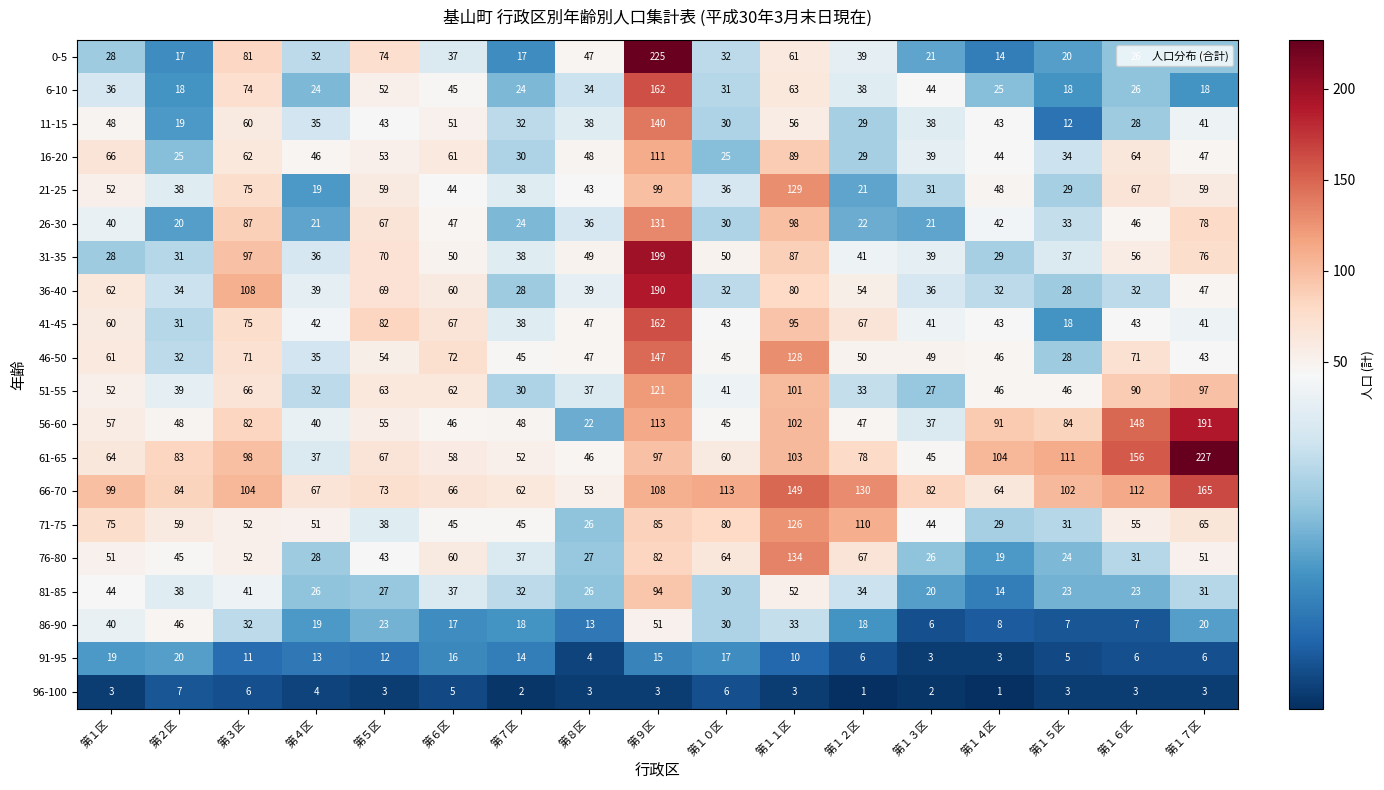

What is the sum of the 76-80 values at 第１１区 and 第１２区?

201